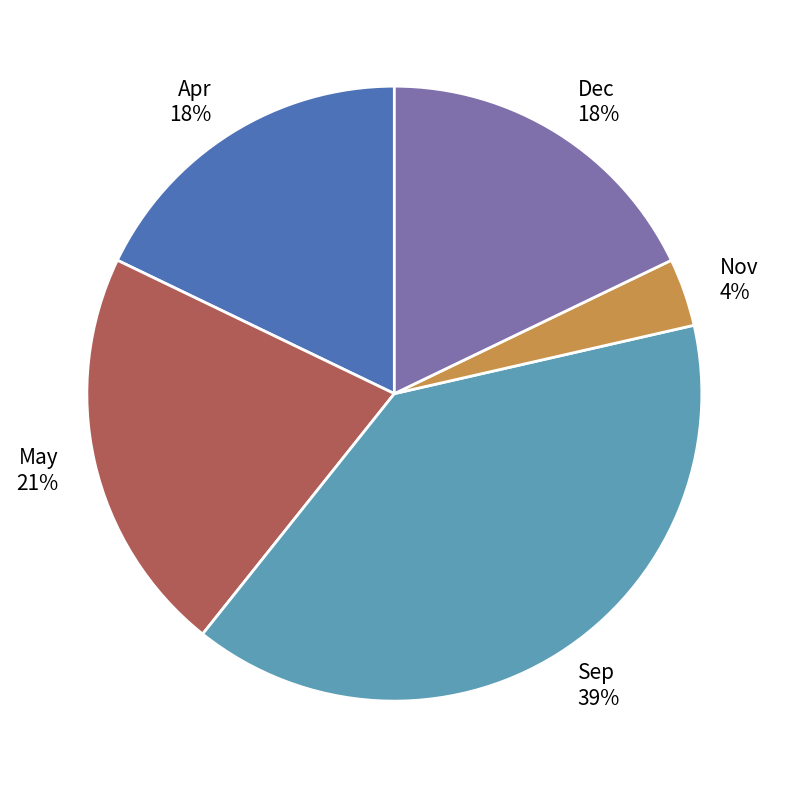

Which slice is the largest?

Sep